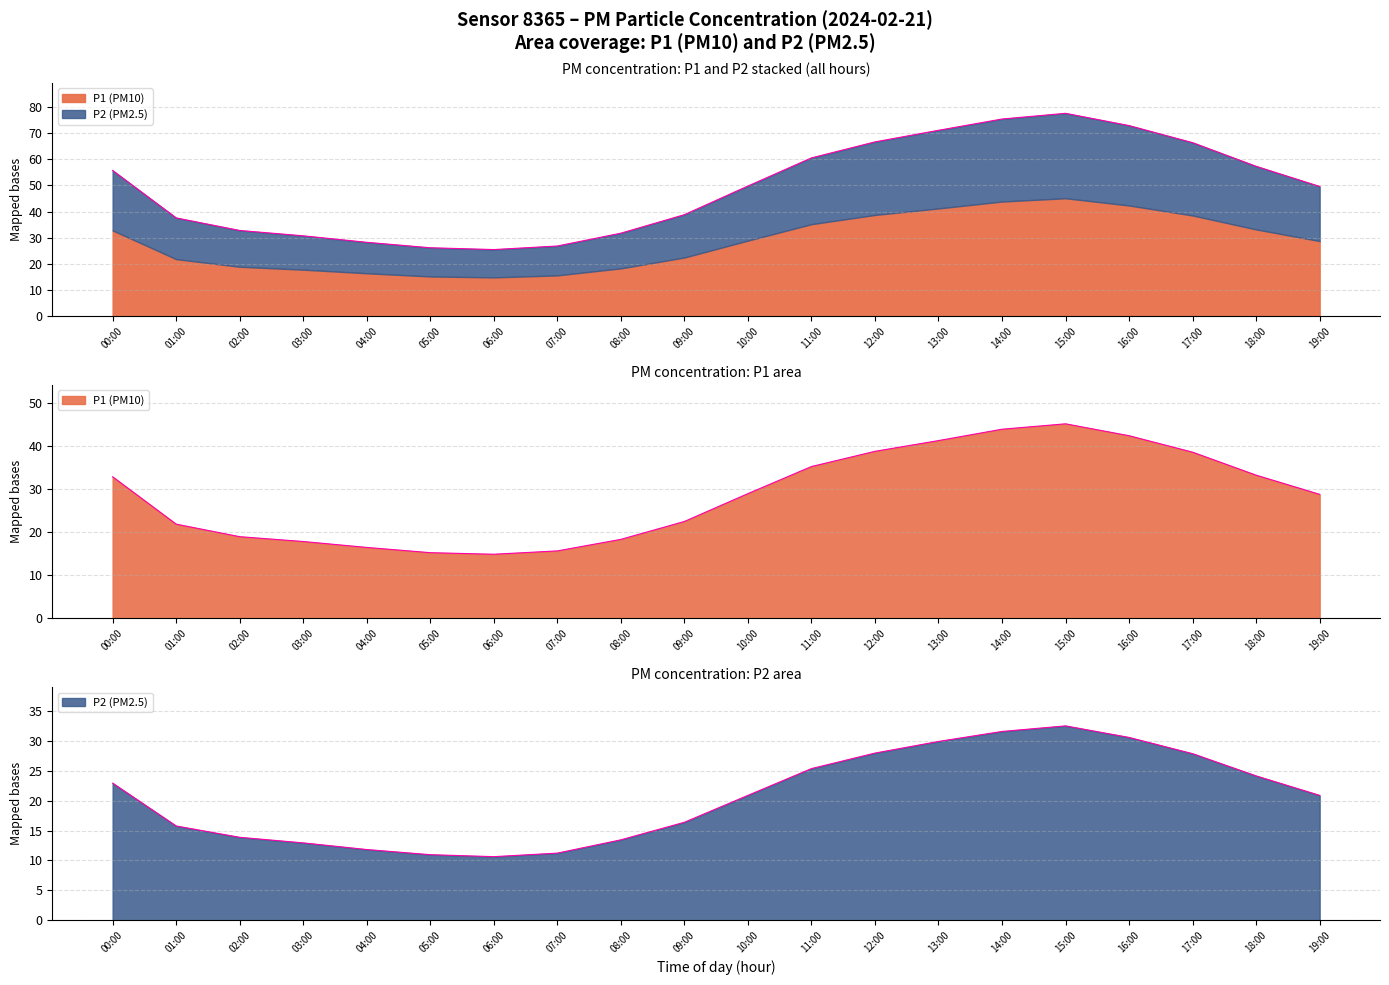

What is the approximate value of P1 at 06:00?

10.6